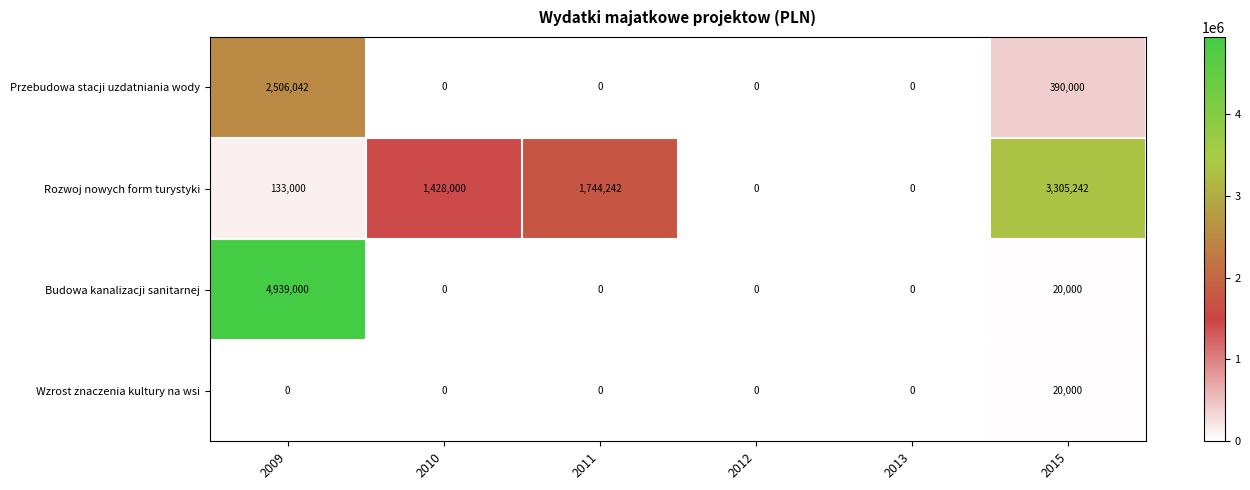

What is the sum of the Wzrost znaczenia kultury na wsi values at 2015 and 2011?

20000